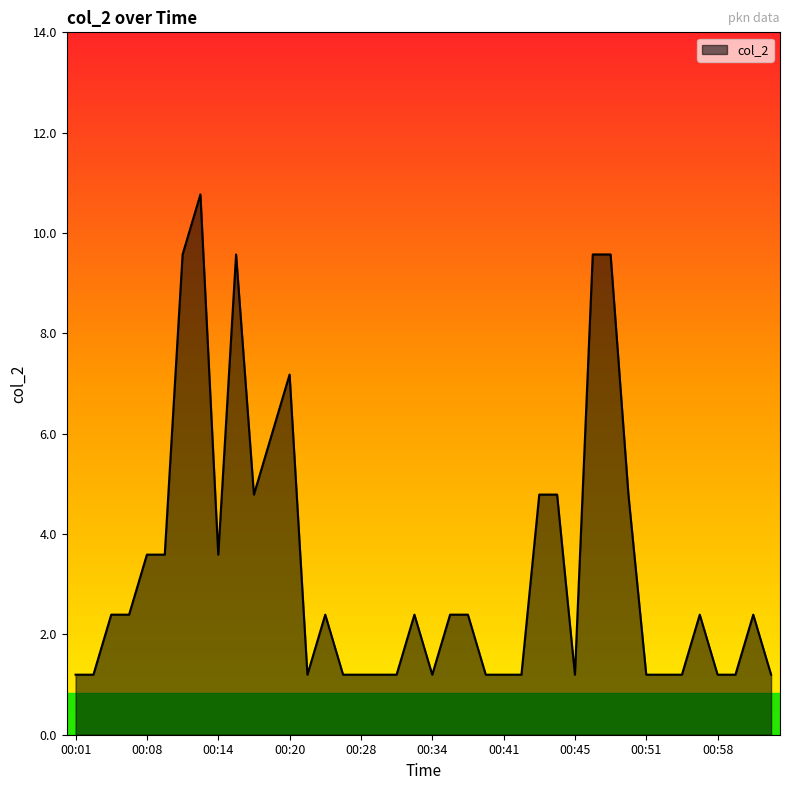

What is the difference between the maximum and minimum values?

9.6